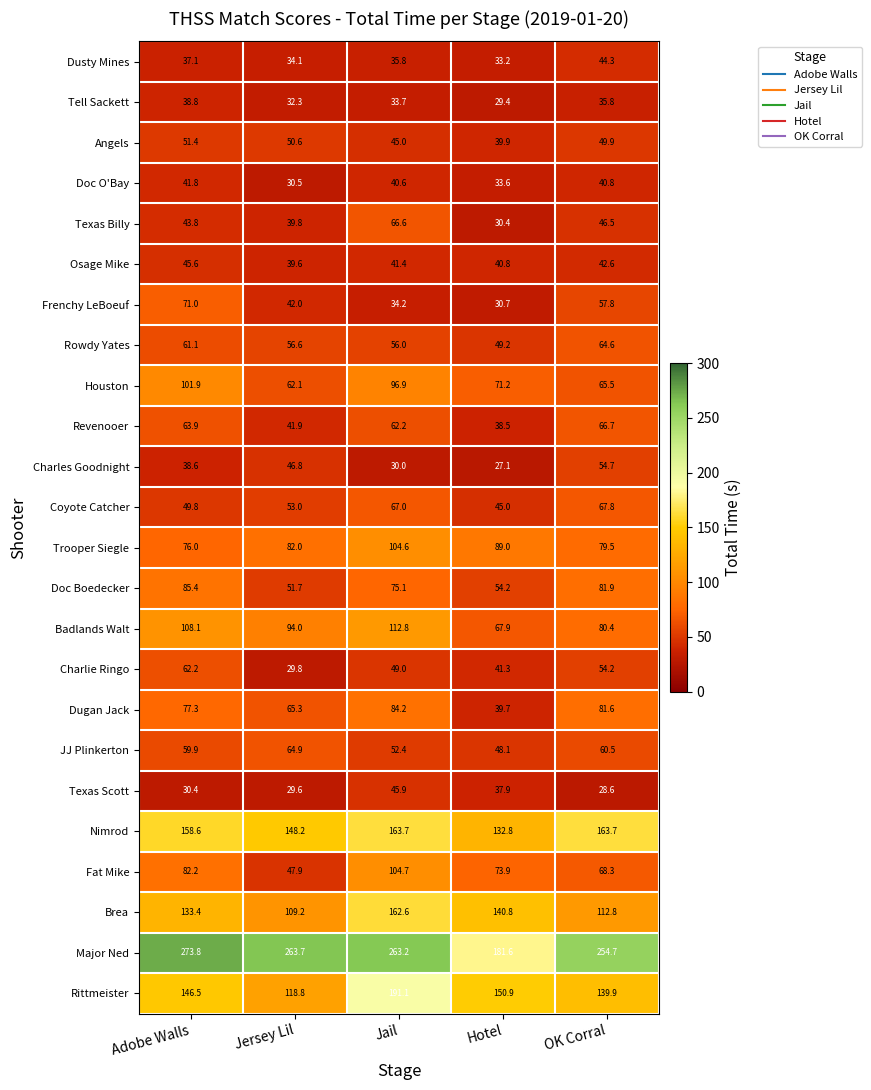

True or false: JJ Plinkerton has a value of 41.1 at Jersey Lil.

False